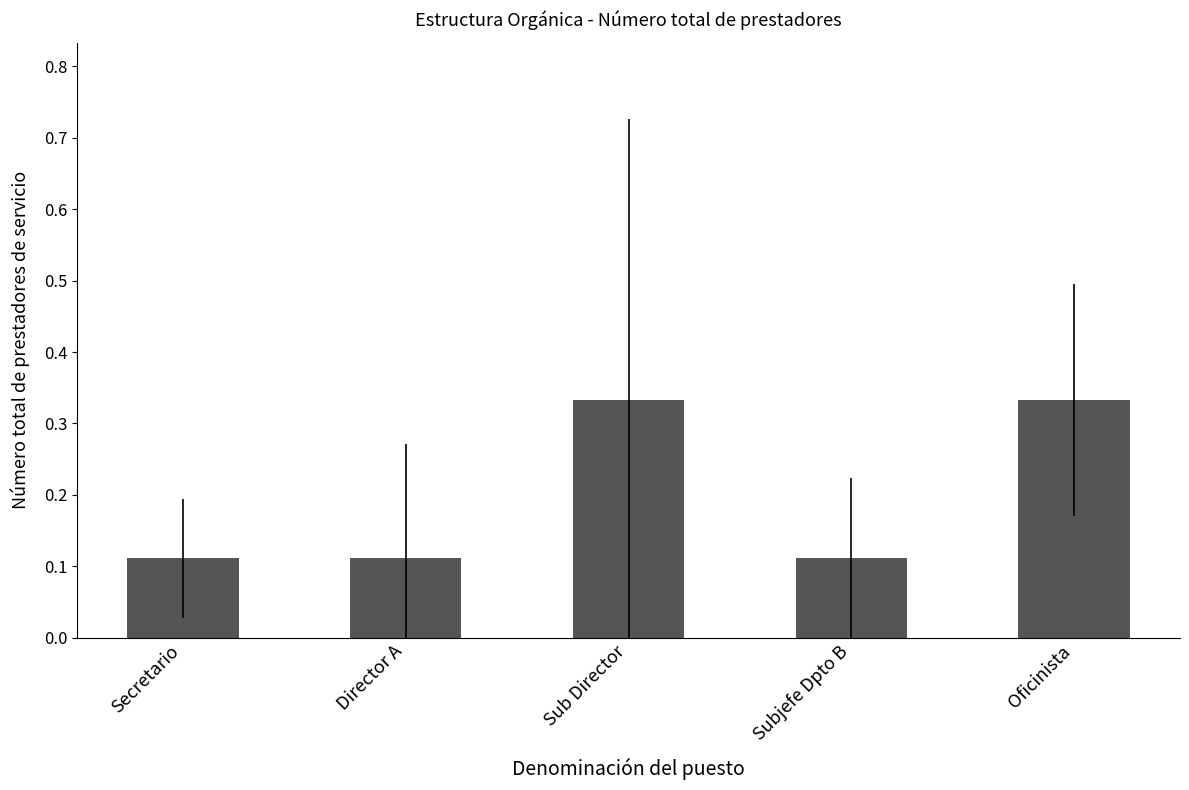

What is the sum of all values?

1.0